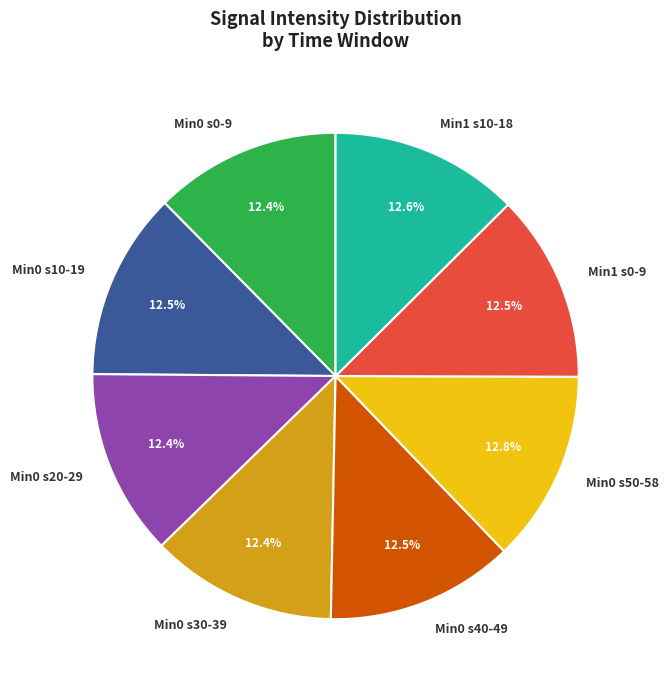

What portion of the pie excludes Min0 s0-9?

87.6%